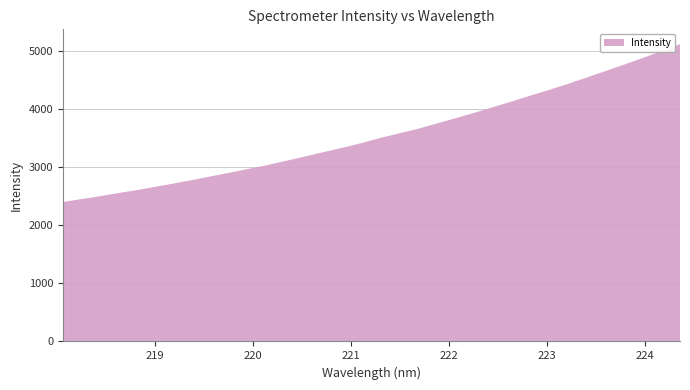

Reading left to right, what are all the values shown in this chart?

218.0596=2403.3	218.2508=2453.5	218.442=2503.5	218.6332=2559.4	218.8244=2609.6	219.0156=2668.7	219.2067=2726.6	219.3979=2786.7	219.589=2850.7	219.7801=2913.6	219.9712=2979.0	220.1623=3044.4	220.3533=3117.9	220.5444=3192.6	220.7354=3267.8	220.9264=3341.4	221.1174=3421.3	221.3083=3509.9	221.4993=3587.2	221.6902=3666.6	221.8812=3756.6	222.0721=3848.1	222.263=3940.4	222.4538=4038.1	222.6447=4135.5	222.8355=4236.3	223.0264=4335.0	223.2172=4437.5	223.408=4547.1	223.5987=4657.5	223.7895=4768.7	223.9802=4883.9	224.1709=5002.5	224.3616=5121.6